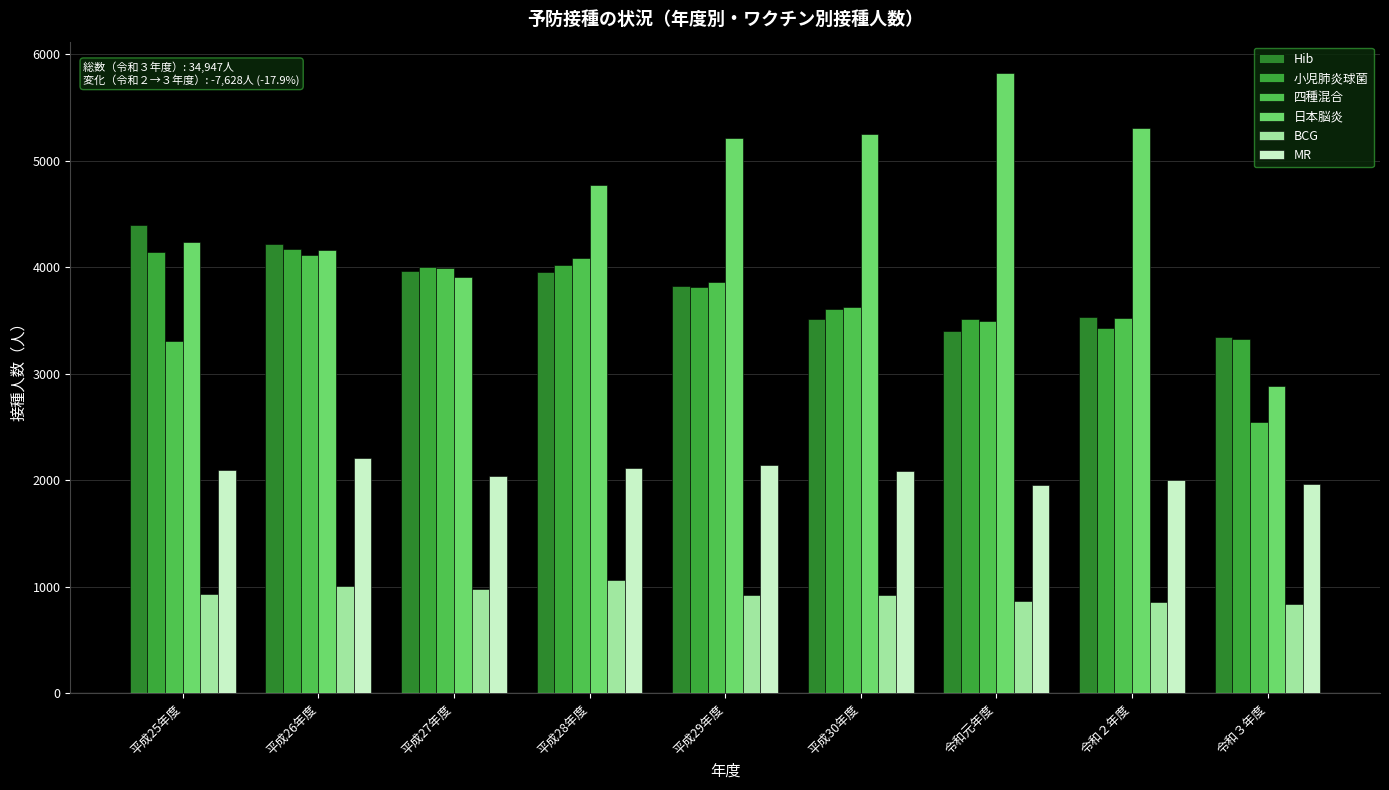

What value does the MR series have at 平成28年度?

2119